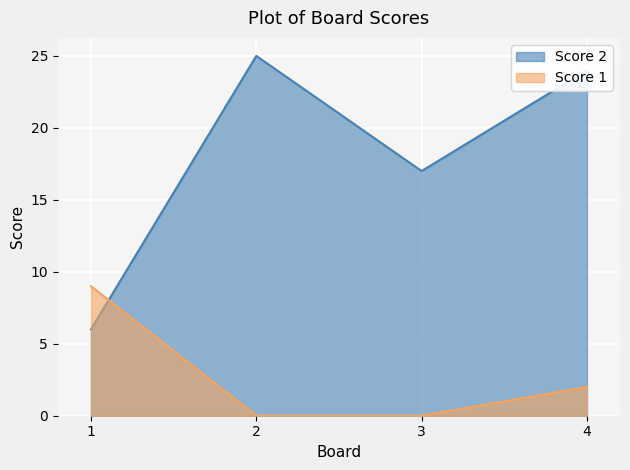

True or false: Score 2 and Score 1 cross at least once.

True